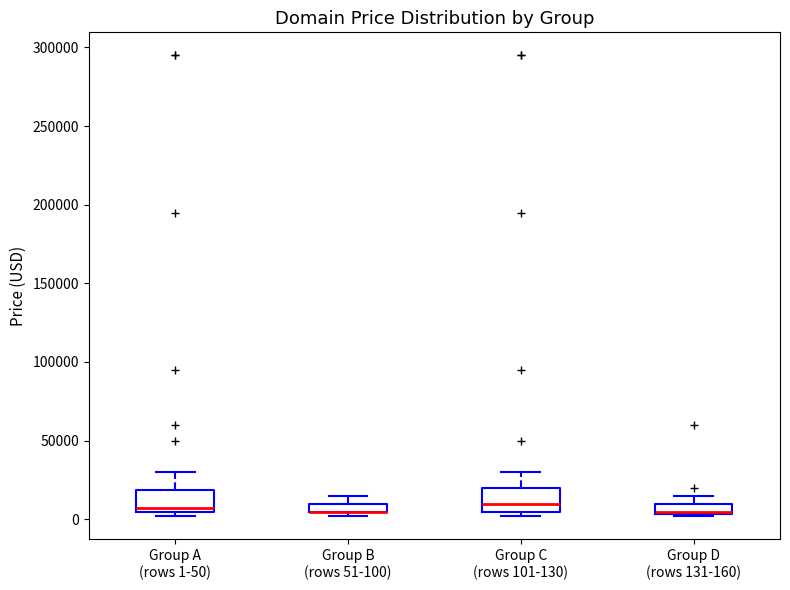

Where is the lower edge of the box for Group C (rows 101-130) on the y-axis? The values are not printed on the chart, so give them approximately, as read against the axis.

5000